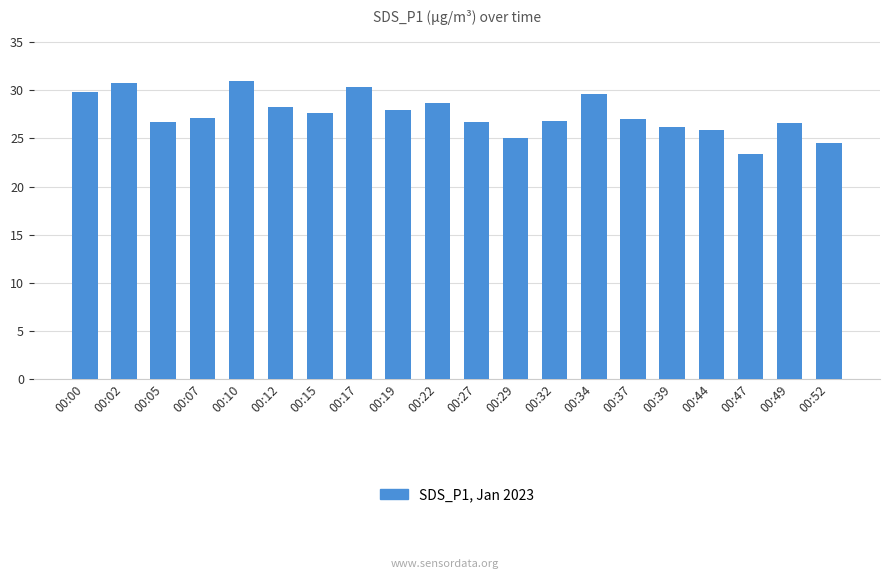

The value at 00:29 is 25.1. True or false?

True